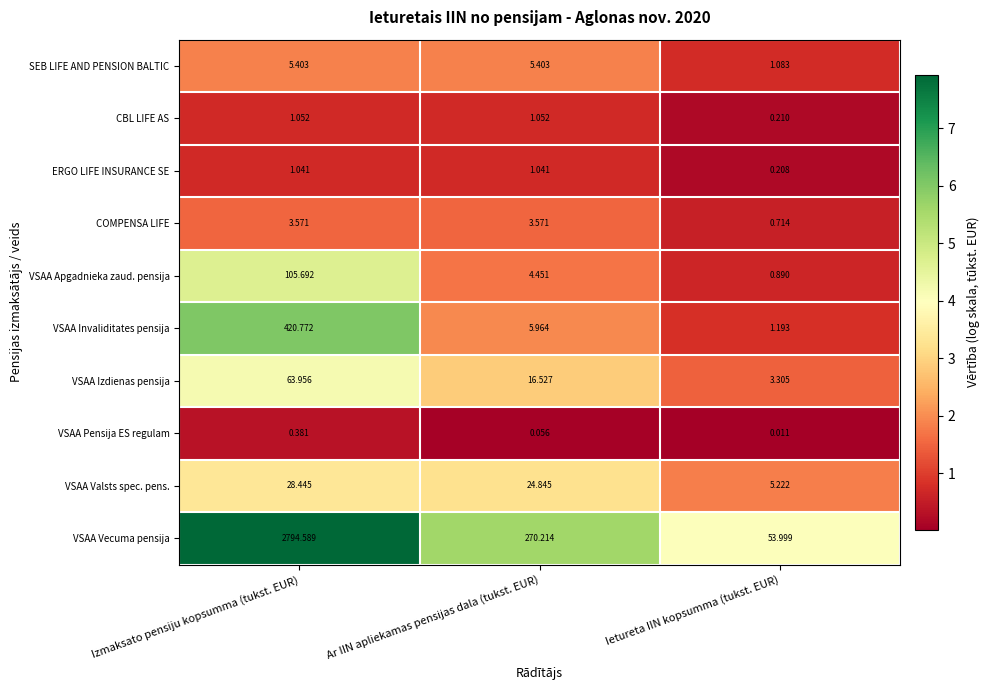

Which series changed the most between Izmaksato pensiju kopsumma (tukst. EUR) and Ar IIN apliekamas pensijas dala (tukst. EUR)?

VSAA Vecuma pensija